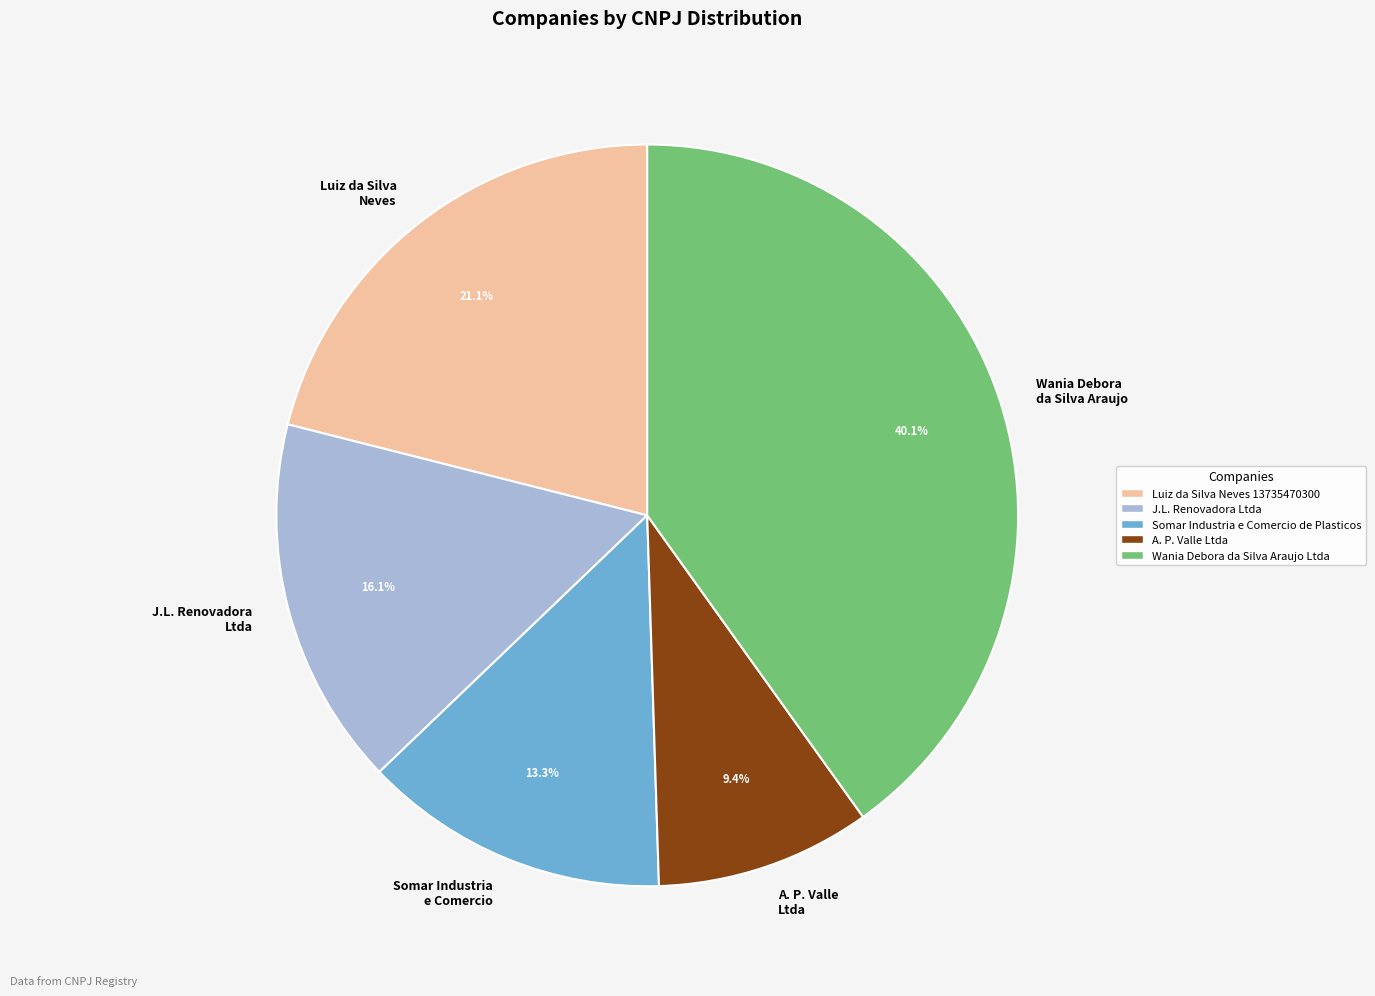

What percentage is NOT represented by A. P. Valle Ltda?

90.6%